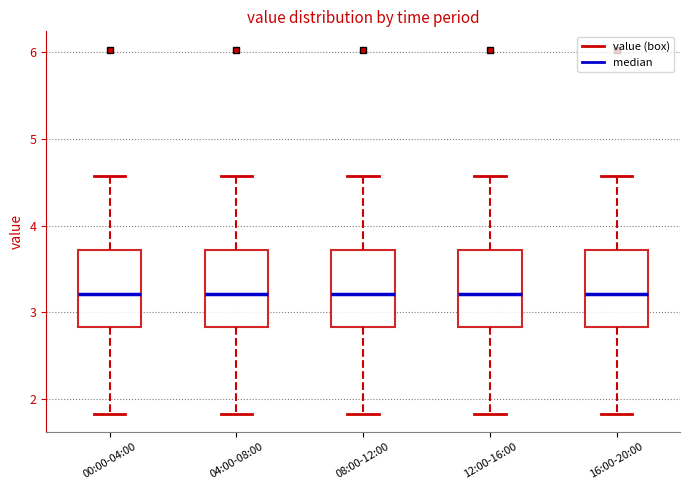

Reading left to right, transcribe this box plot: for each box, give where its median line is, the range the box spans, and where its two whiskers end, as read against the y-axis. The values are not printed on the chart, so give them approximately, as read against the axis.

00:00-04:00: median 3.2, box 2.8 to 3.7, whiskers 1.8 to 4.6
04:00-08:00: median 3.2, box 2.8 to 3.7, whiskers 1.8 to 4.6
08:00-12:00: median 3.2, box 2.8 to 3.7, whiskers 1.8 to 4.6
12:00-16:00: median 3.2, box 2.8 to 3.7, whiskers 1.8 to 4.6
16:00-20:00: median 3.2, box 2.8 to 3.7, whiskers 1.8 to 4.6